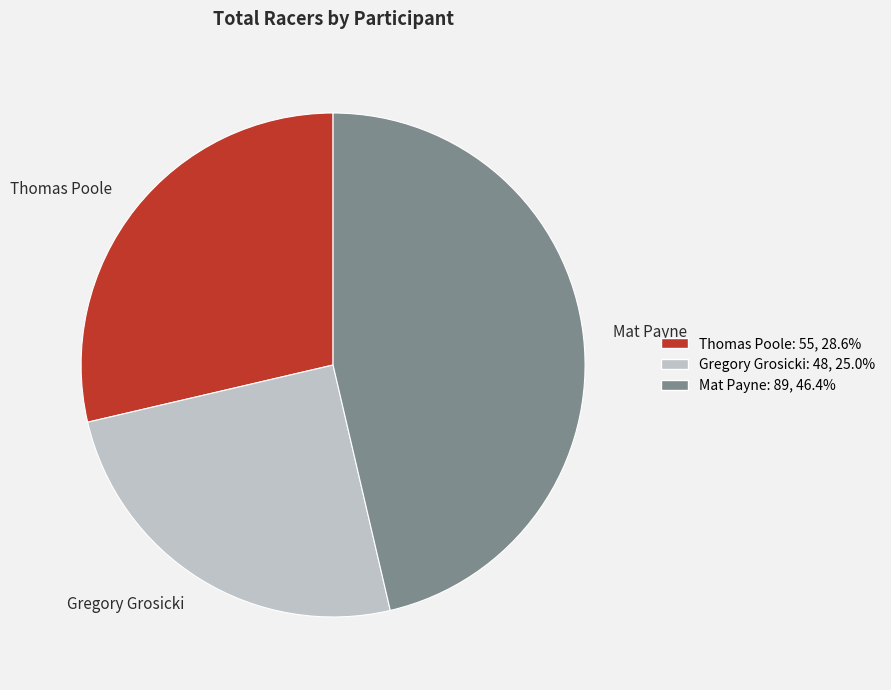

Do Gregory Grosicki and Thomas Poole together represent more than half of the pie?

Yes